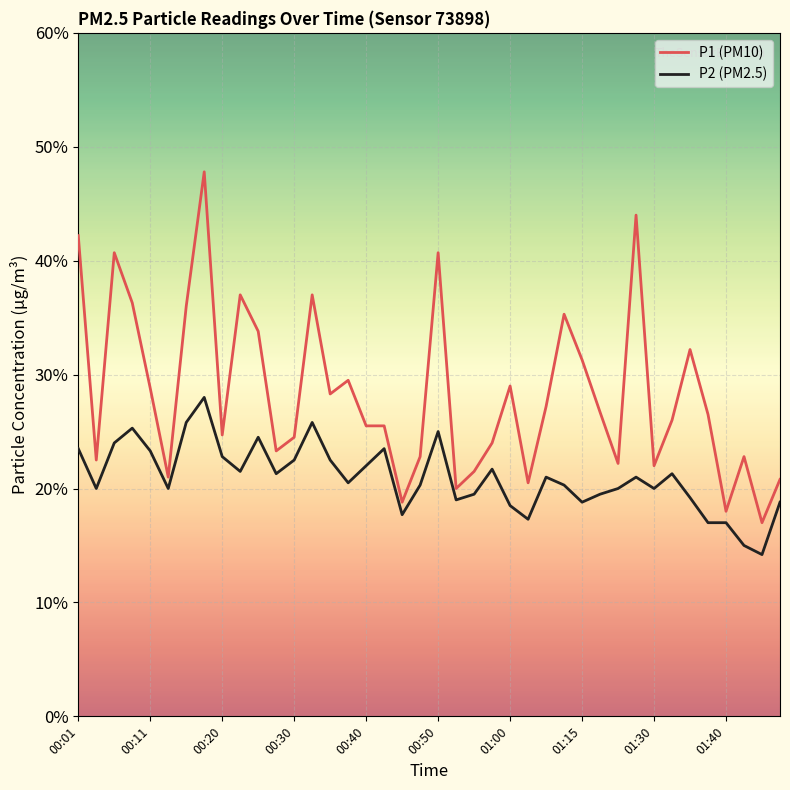

What are all the series names shown in the legend?

P1 (PM10), P2 (PM2.5)